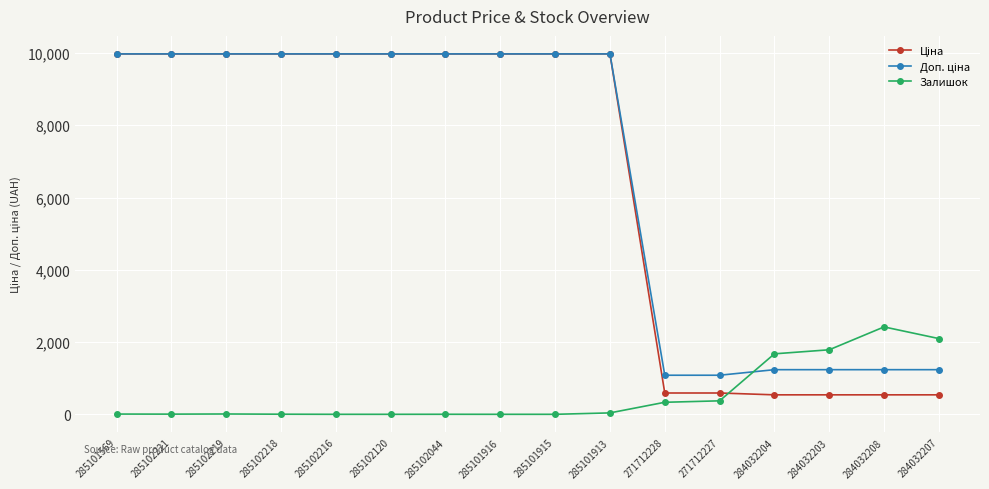

What is the total value across all series at 285102216?

19950.0